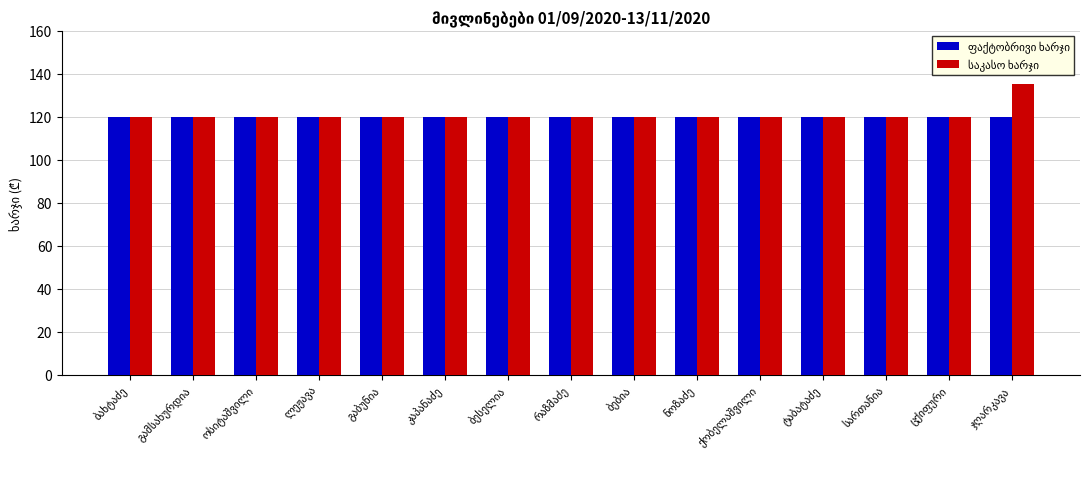

What is the greatest value displayed?

135